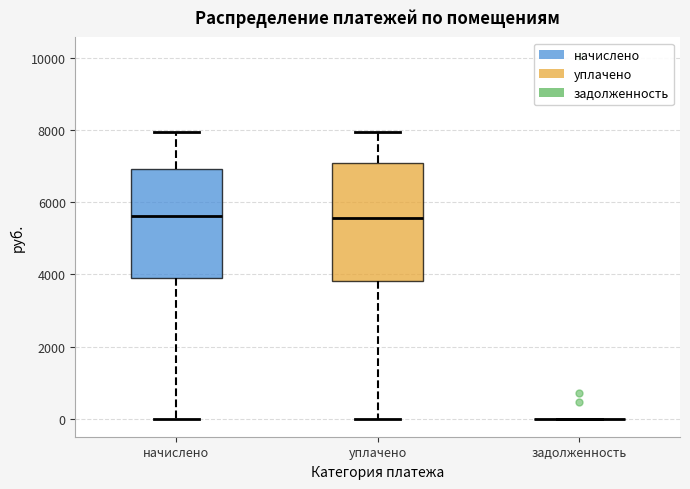

Where does the median line of the box for начислено sit on the y-axis? The values are not printed on the chart, so give them approximately, as read against the axis.

5600